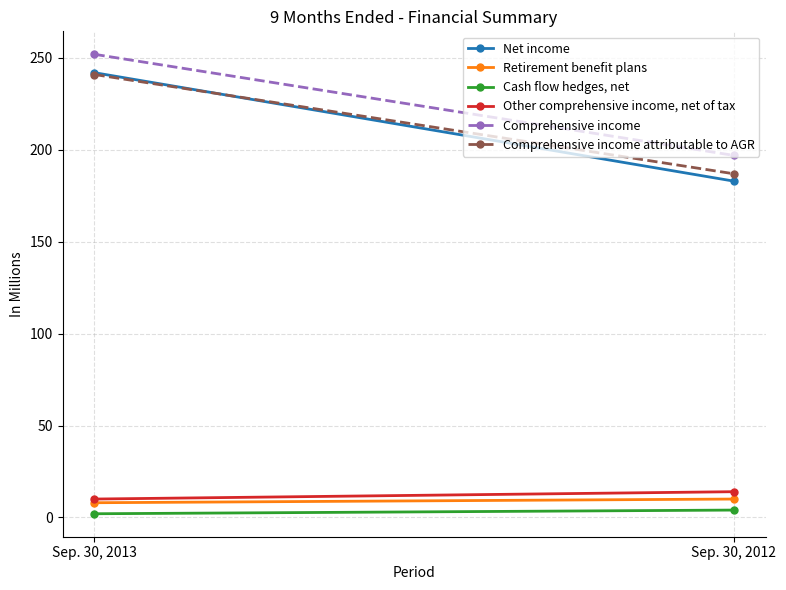

How many Net income values are between 183 and 242?

2